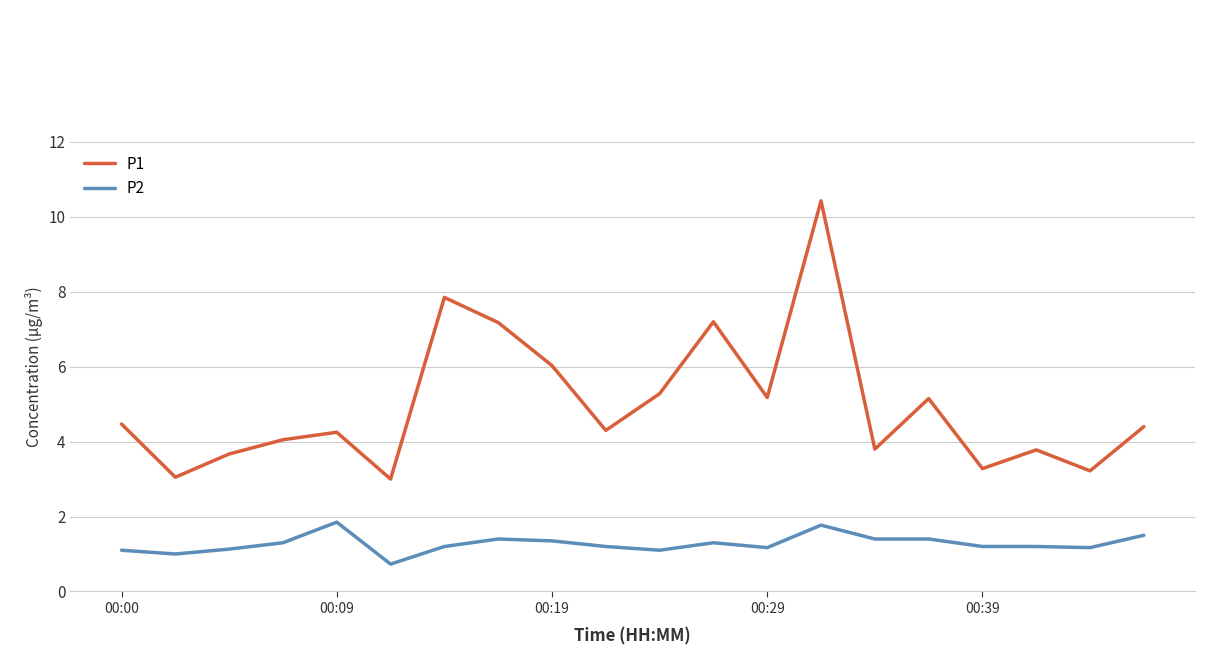

Rank the series by their average value, from highest to lowest.

P1, P2